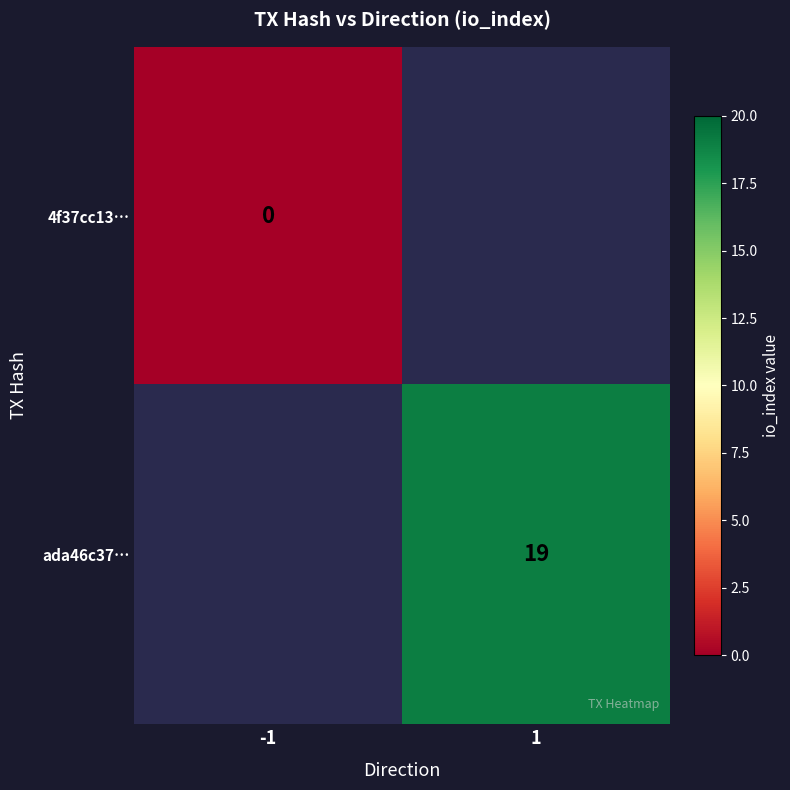

True or false: ada46c37… has a value of 9 at 1.

False